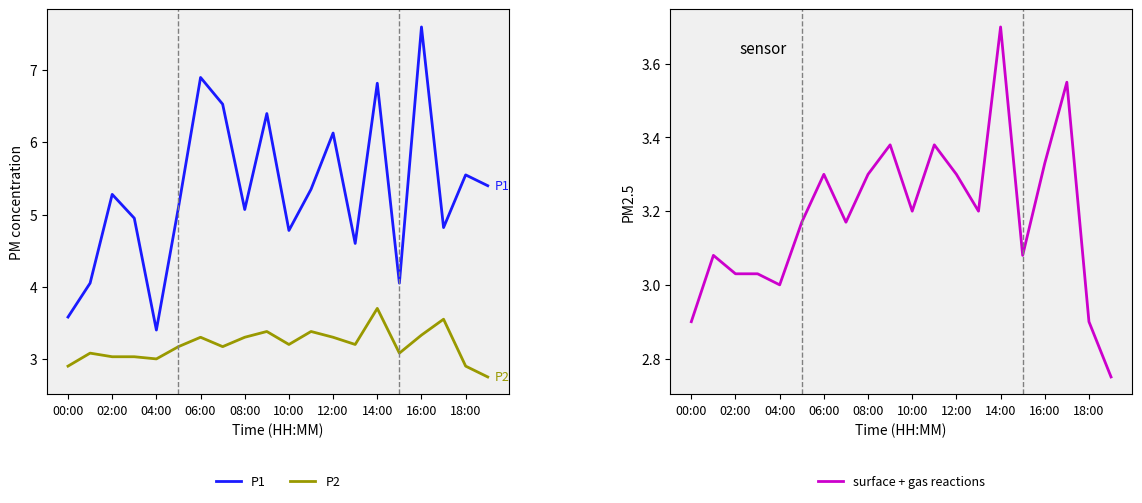

Does the chart have visible grid lines?

No